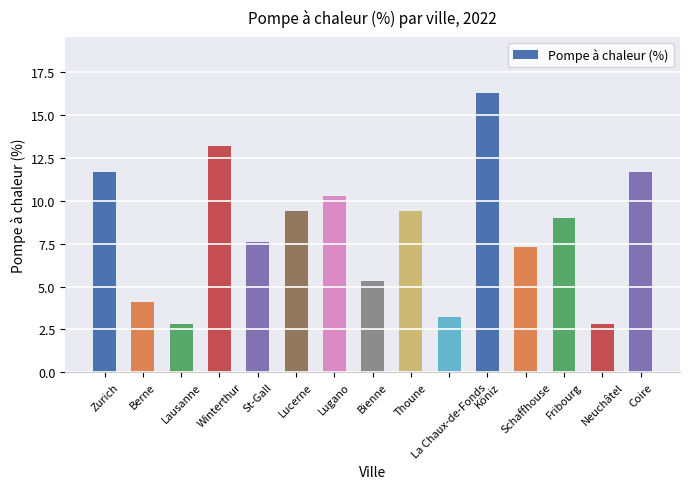

What is the average value?

8.3